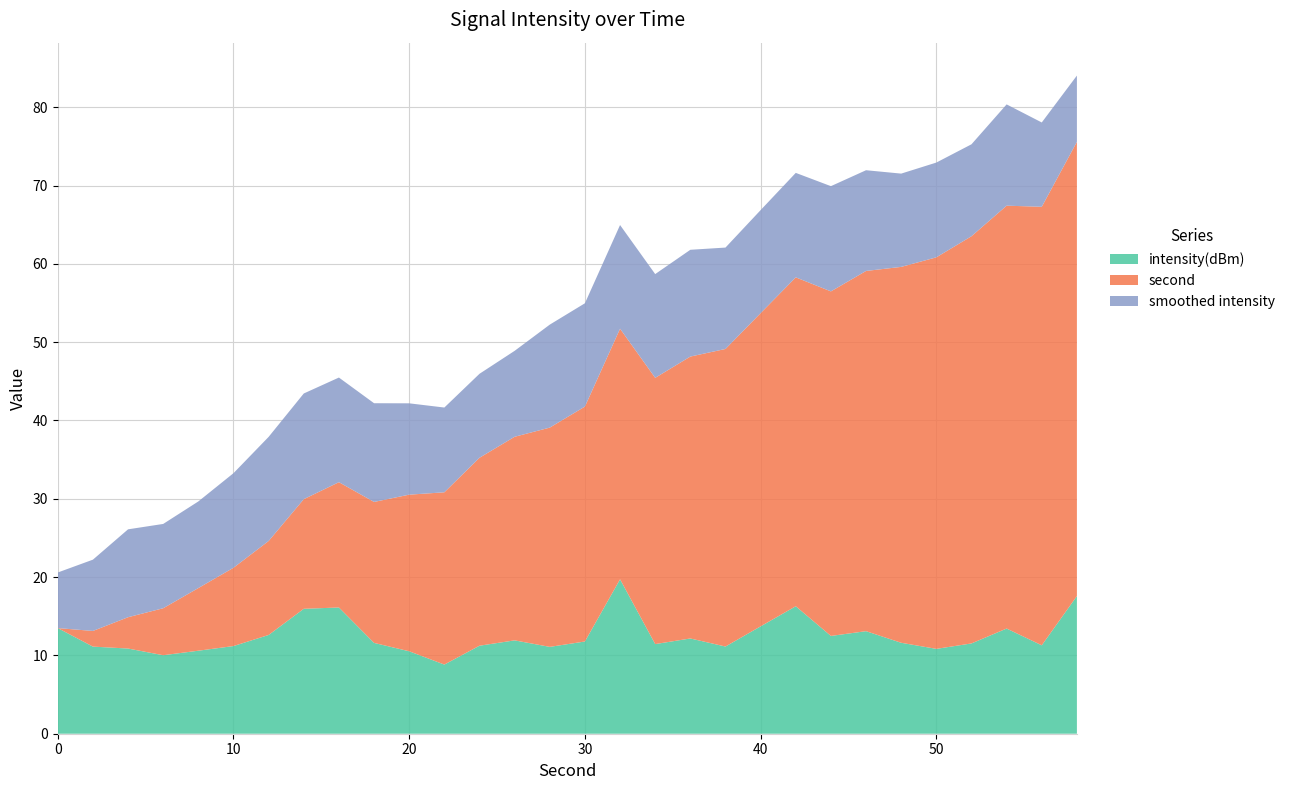

What is the lowest value of the intensity(dBm) series?

8.8